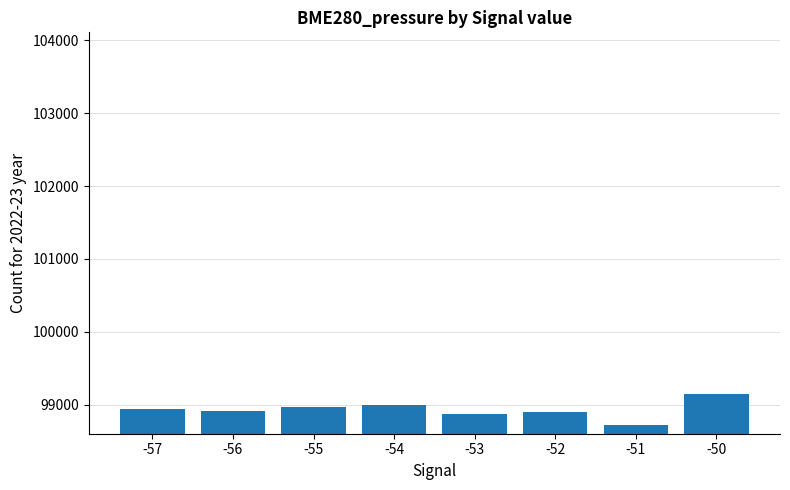

Which category has the lowest value across all series?

-51